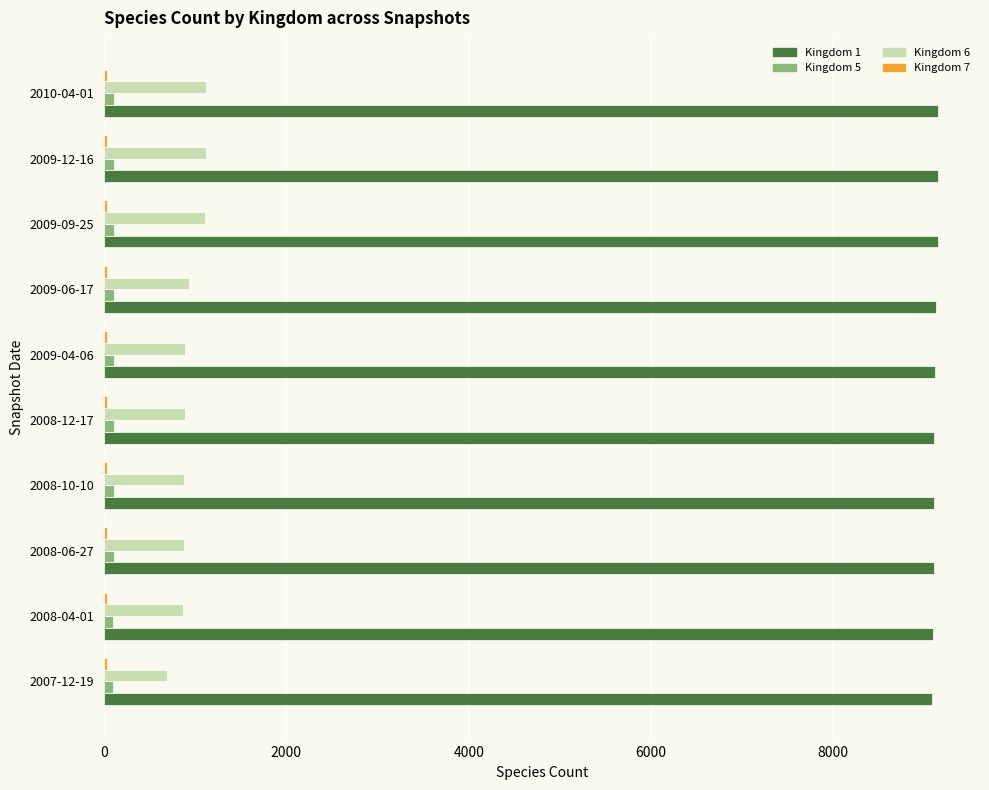

The value of Kingdom 1 at 2008-12-17 is 9104. True or false?

True